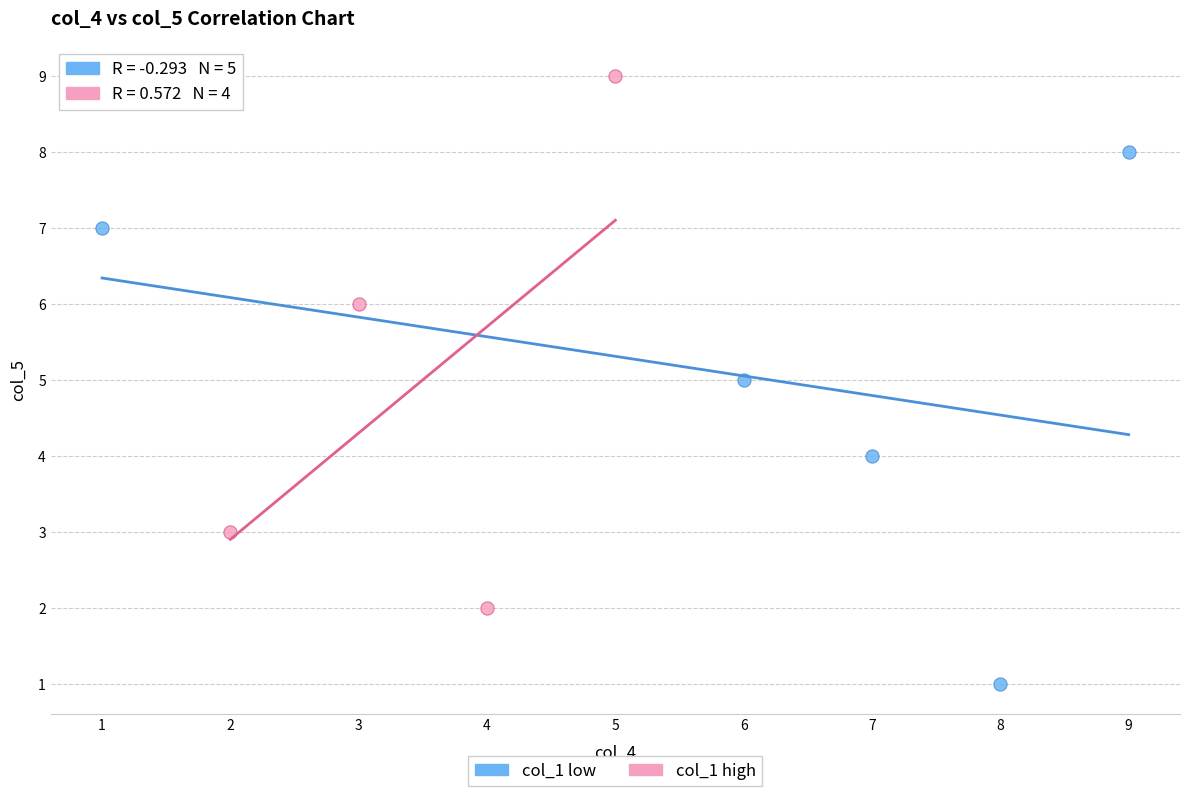

Which series reaches the minimum Y coordinate?

col_1 low